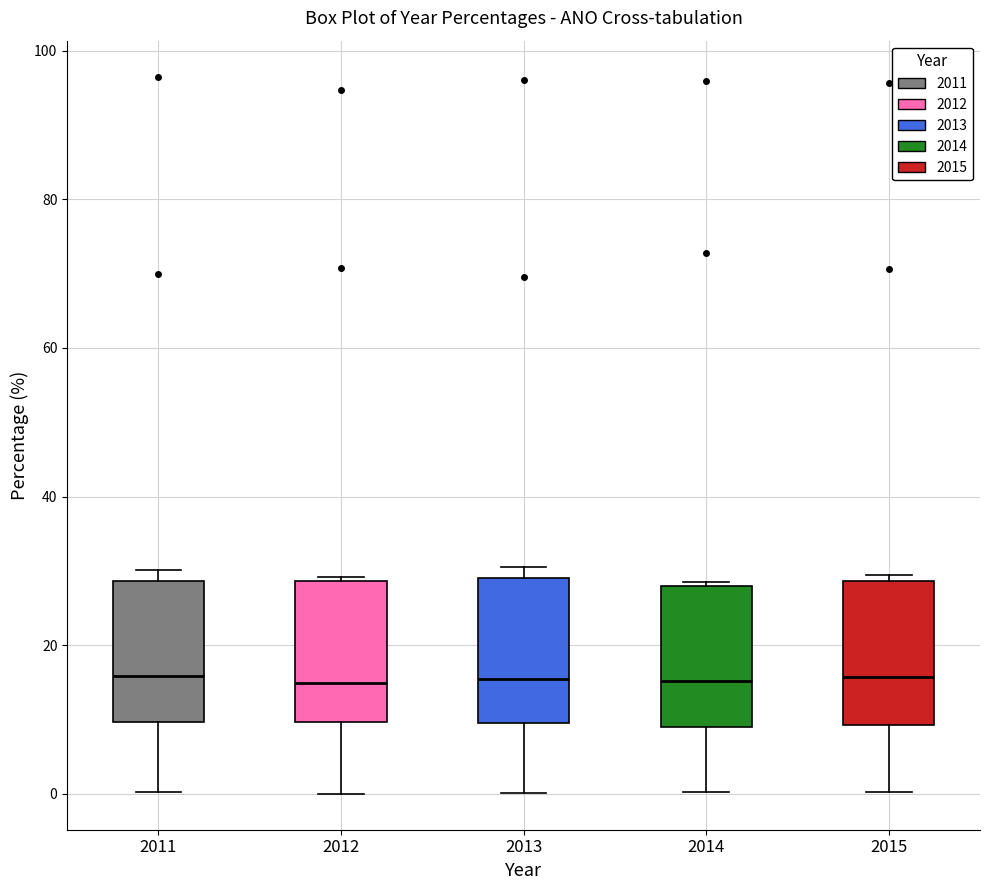

Reading left to right, read every box against the y-axis: the position of its median line, the range the box covers, and the ends of its whiskers. The values are not printed on the chart, so give them approximately, as read against the axis.

2011: median 16, box 10 to 28, whiskers 0 to 30
2012: median 14, box 10 to 28, whiskers 0 to 30
2013: median 16, box 10 to 30, whiskers 0 to 30 (just above the box's upper edge)
2014: median 16, box 10 to 28, whiskers 0 to 28 (just above the box's upper edge)
2015: median 16, box 10 to 28, whiskers 0 to 30